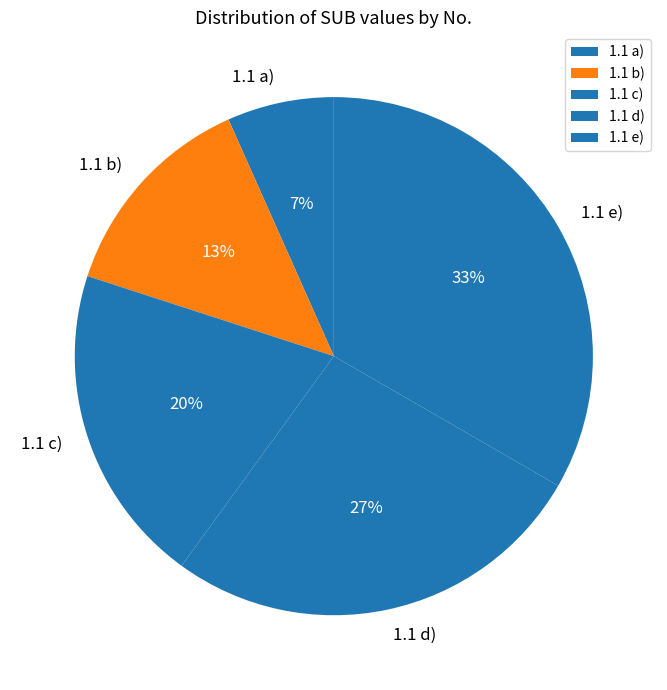

True or false: 1.1 b) accounts for 13% of the total.

True